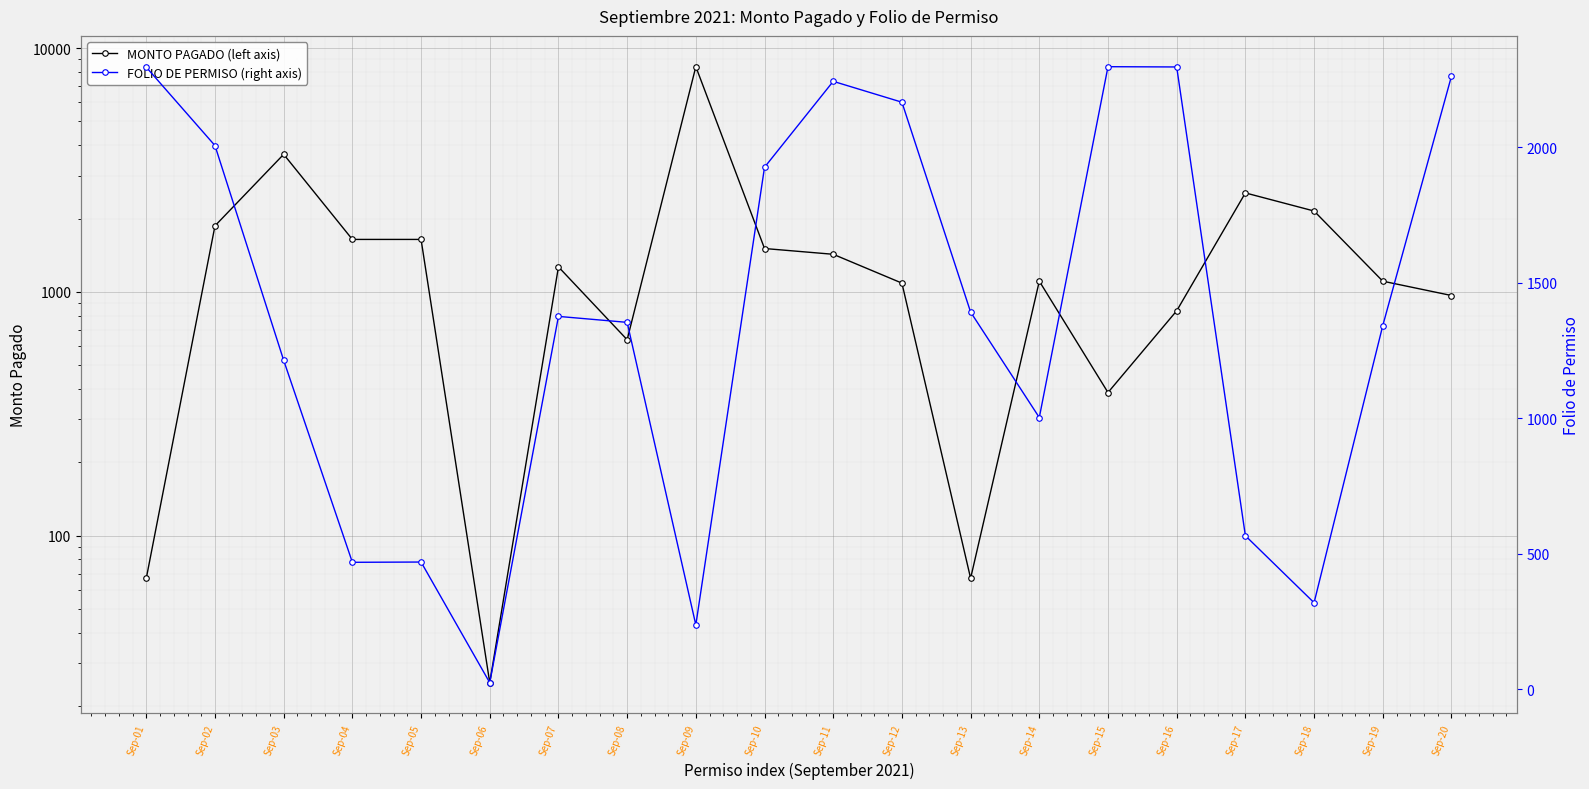

What is the value of the MONTO PAGADO (left axis) point at the 4th from the left?

1642